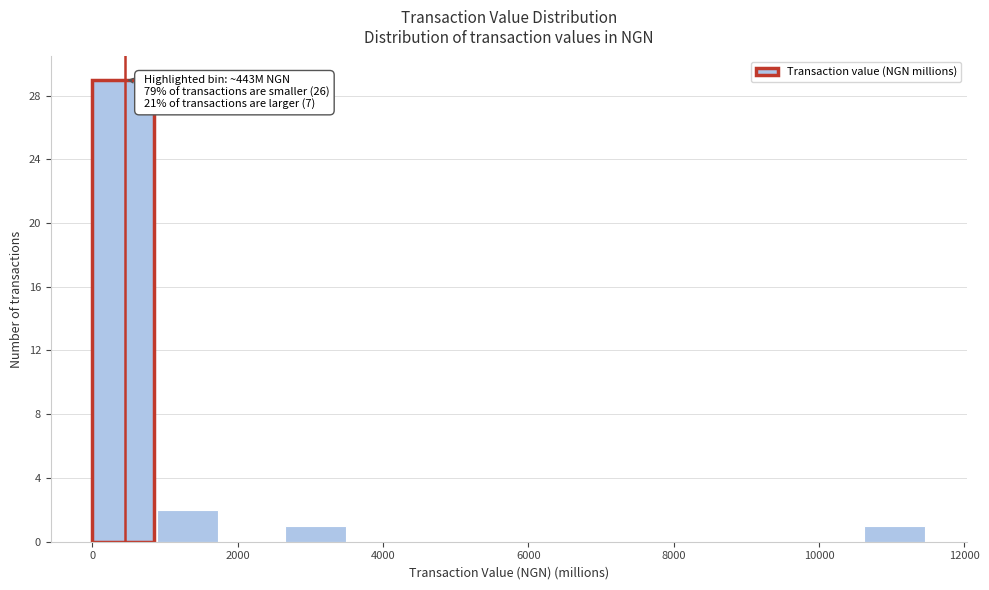

Over which range of the x-axis is the bar tallest?

0 to 800